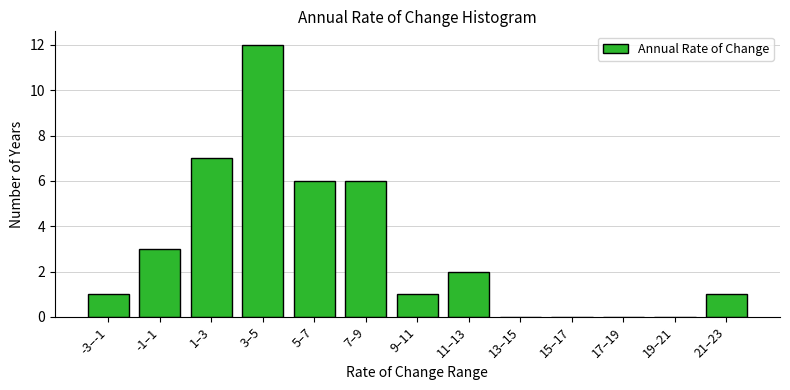

Reading left to right, transcribe all the data shown in this chart.

-3–-1=1	-1–1=3	1–3=7	3–5=12	5–7=6	7–9=6	9–11=1	11–13=2	13–15=0	15–17=0	17–19=0	19–21=0	21–23=1